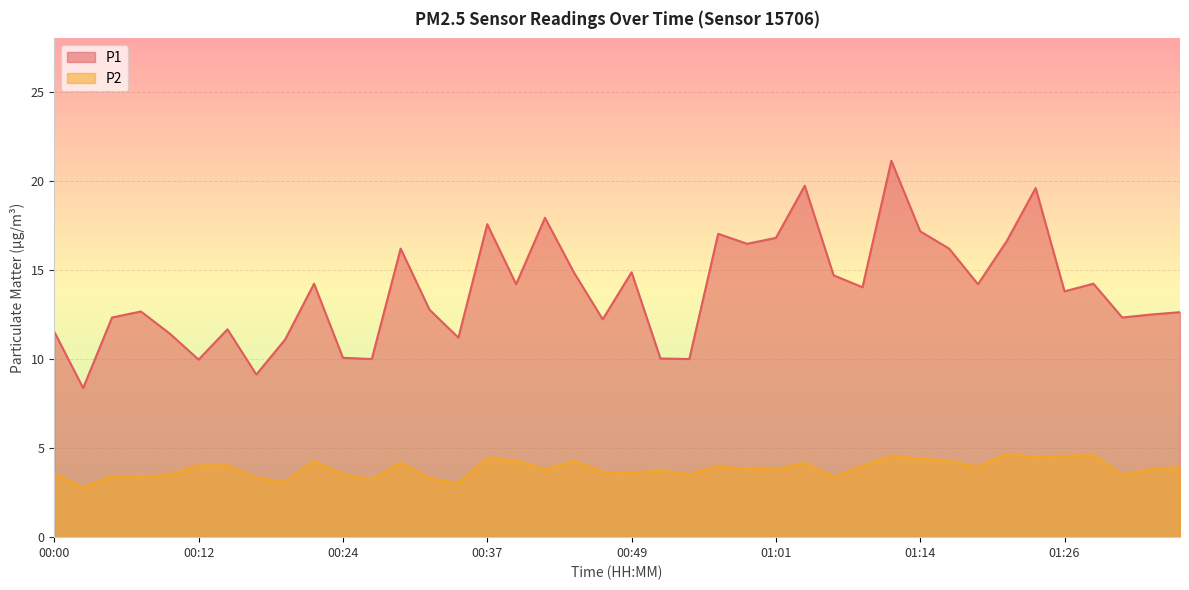

How many values in the P2 series exceed 3?

39